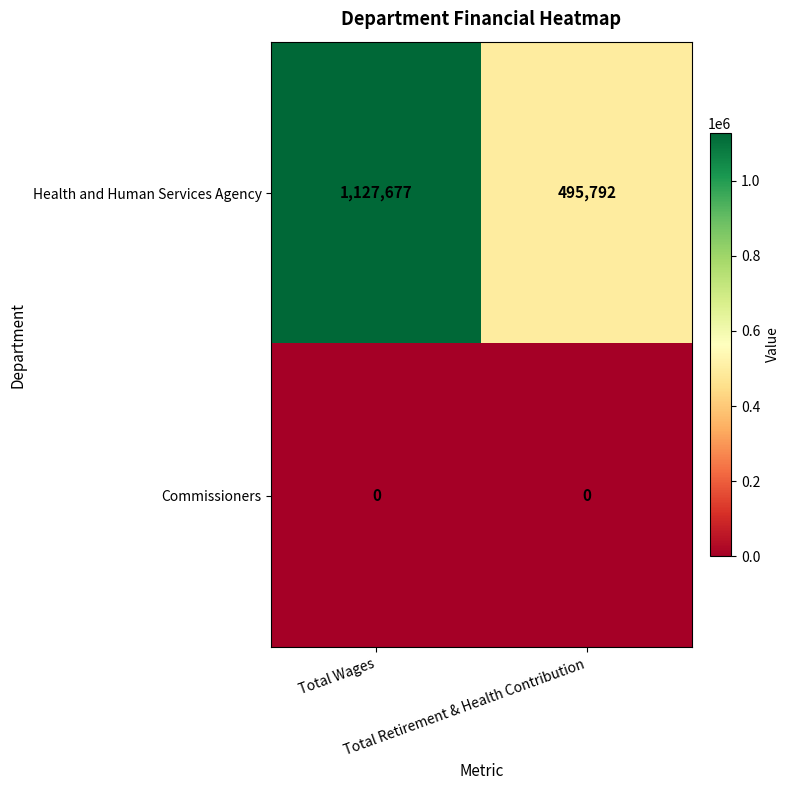

Which series changed the most between Total Wages and Total Retirement & Health Contribution?

Health and Human Services Agency